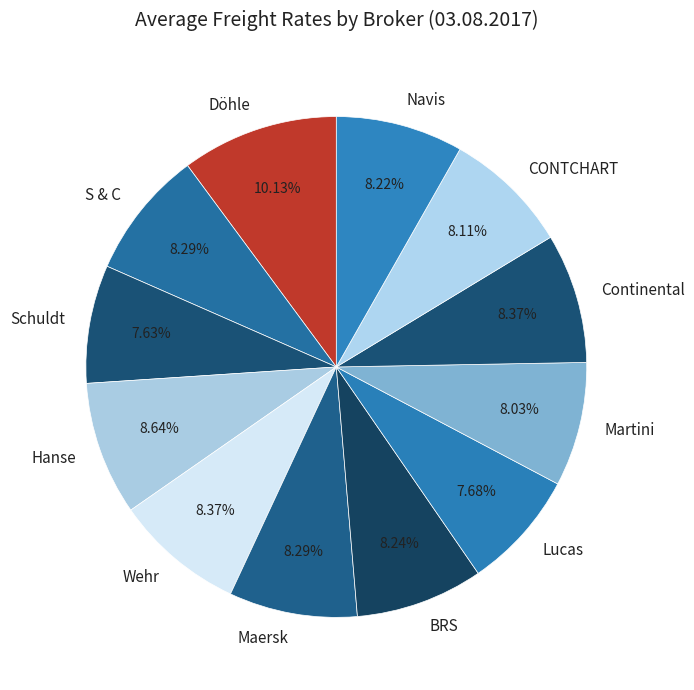

Is Schuldt the majority of the pie?

No